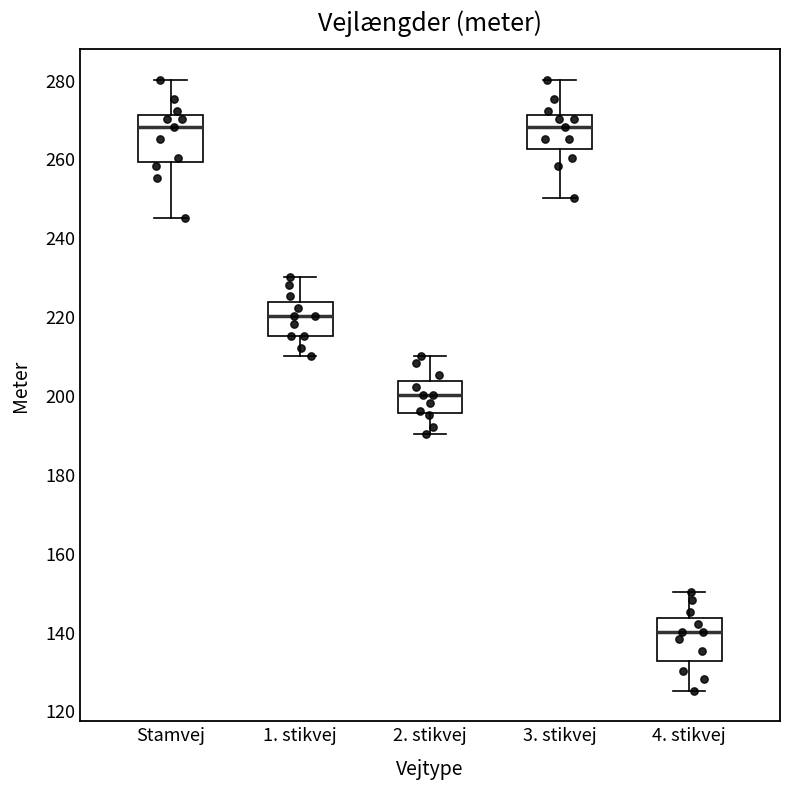

Reading left to right, read every box against the y-axis: the position of its median line, the range the box covers, and the ends of its whiskers. The values are not printed on the chart, so give them approximately, as read against the axis.

Stamvej: median 268, box 260 to 272, whiskers 246 to 280
1. stikvej: median 220, box 216 to 224, whiskers 210 to 230
2. stikvej: median 200, box 196 to 204, whiskers 190 to 210
3. stikvej: median 268, box 262 to 272, whiskers 250 to 280
4. stikvej: median 140, box 132 to 144, whiskers 126 to 150